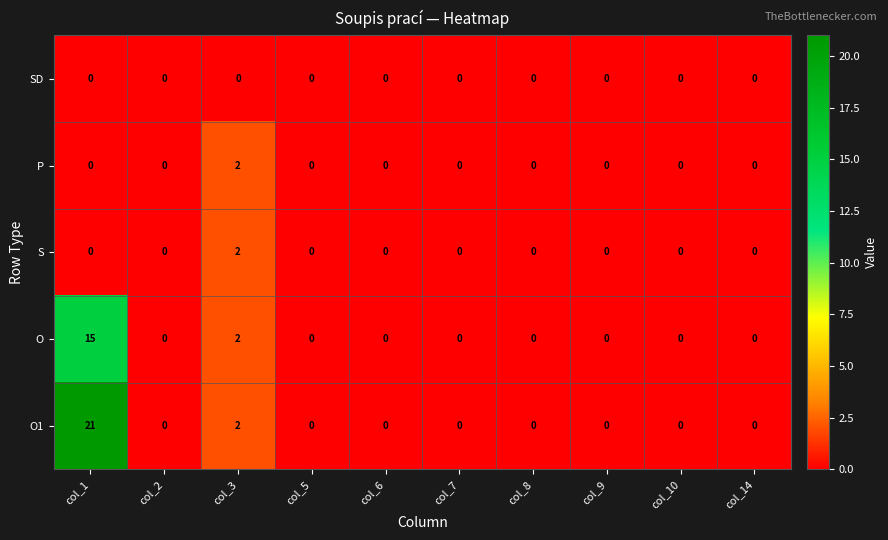

Is it true that P equals 0 at col_7?

True